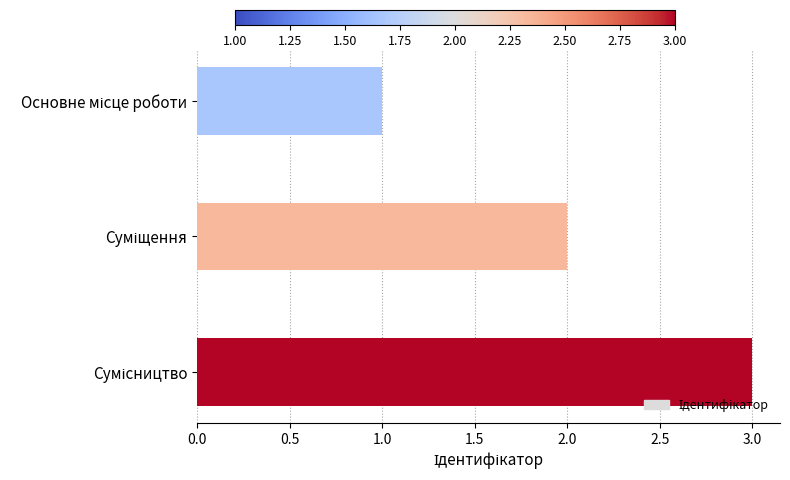

What is the sum of all values?

6